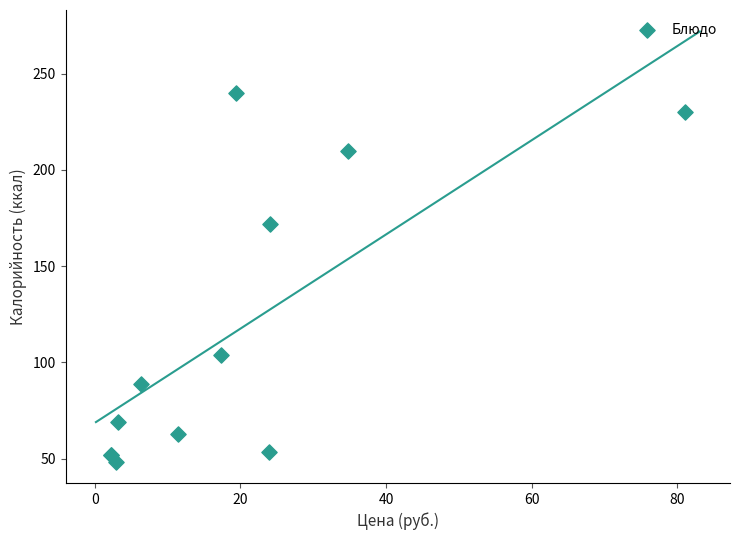

What Y value in the scatter plot is closest to 144?

172.0